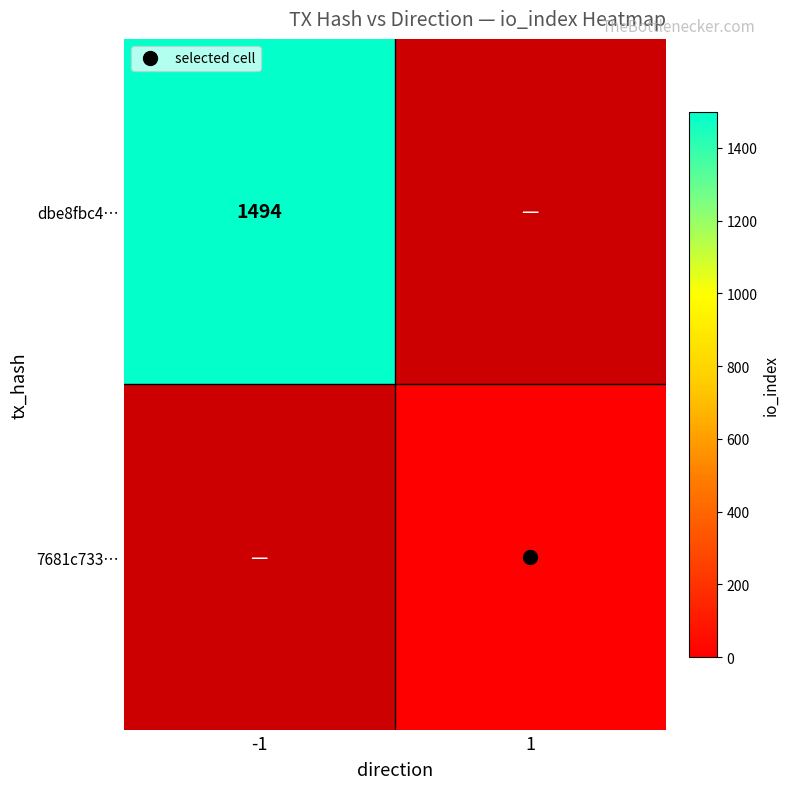

Rank the series by their average value, from lowest to highest.

dbe8fbc4…, 7681c733…